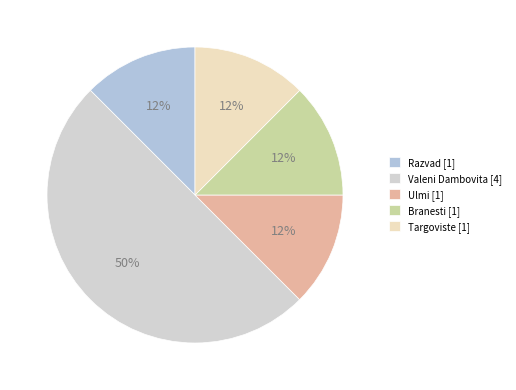

True or false: Targoviste accounts for 7% of the total.

False